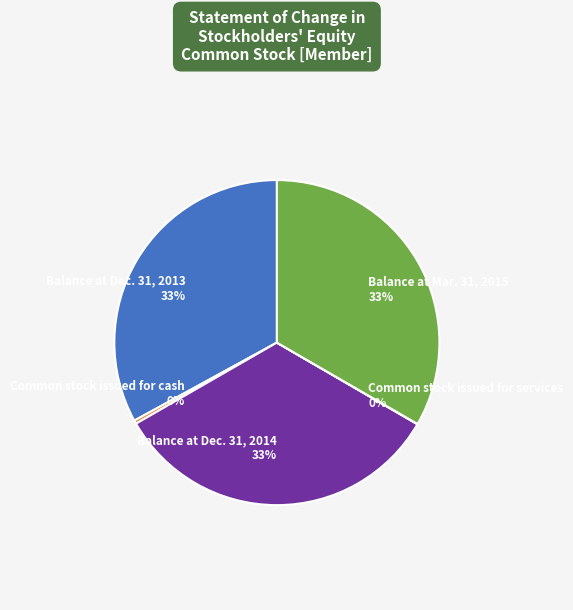

What percentage is the Balance at Dec. 31, 2013 slice, to the nearest percent?

33%